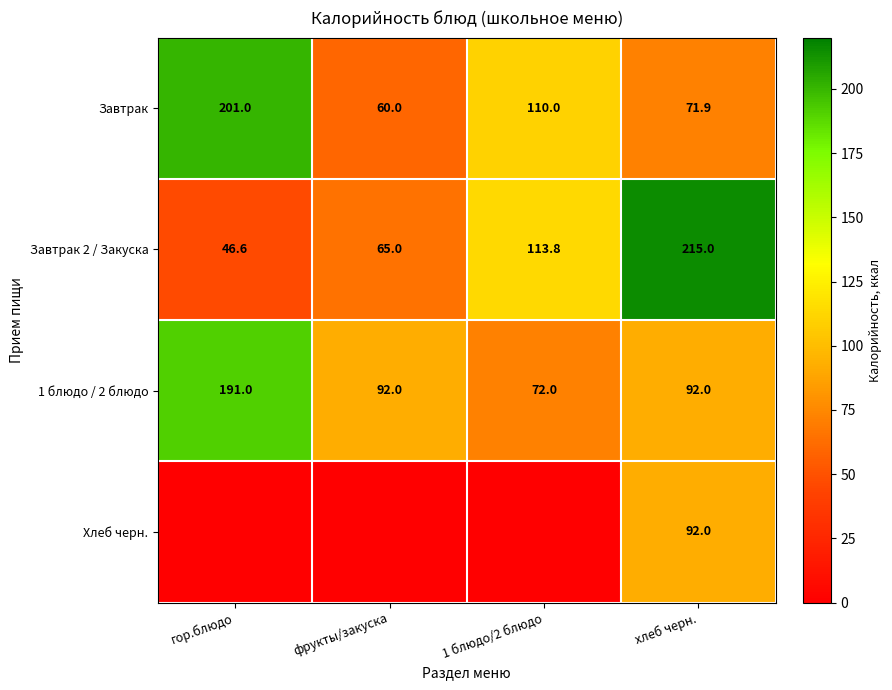

What is the difference between the Завтрак values at гор.блюдо and хлеб черн.?

129.1